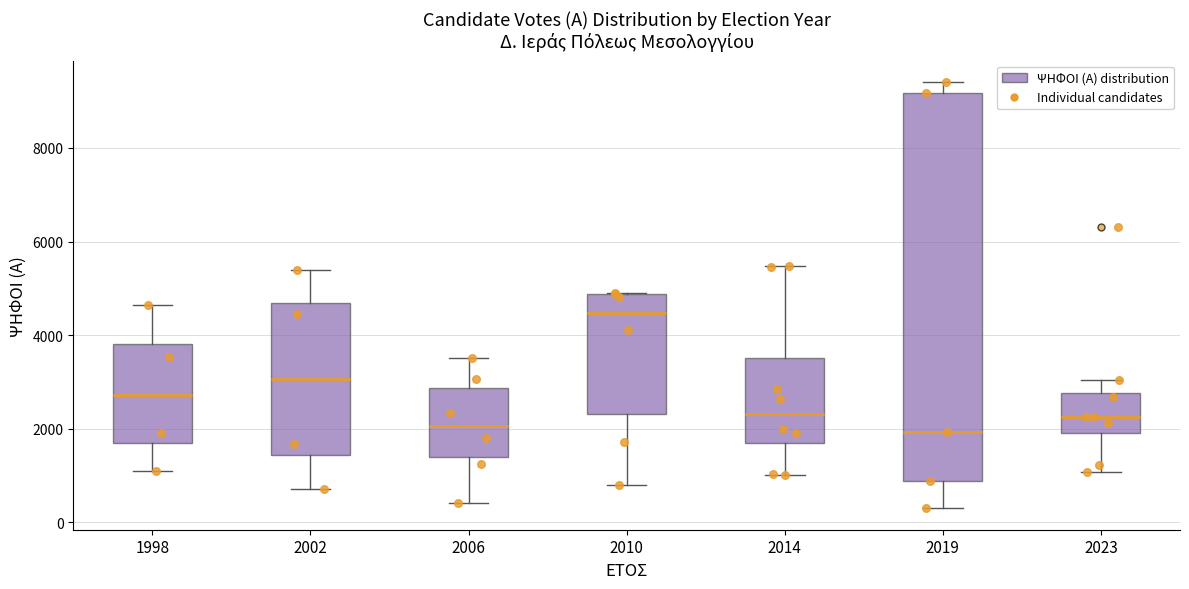

Where is the upper edge of the box at x = 2010 on the y-axis? The values are not printed on the chart, so give them approximately, as read against the axis.

4800